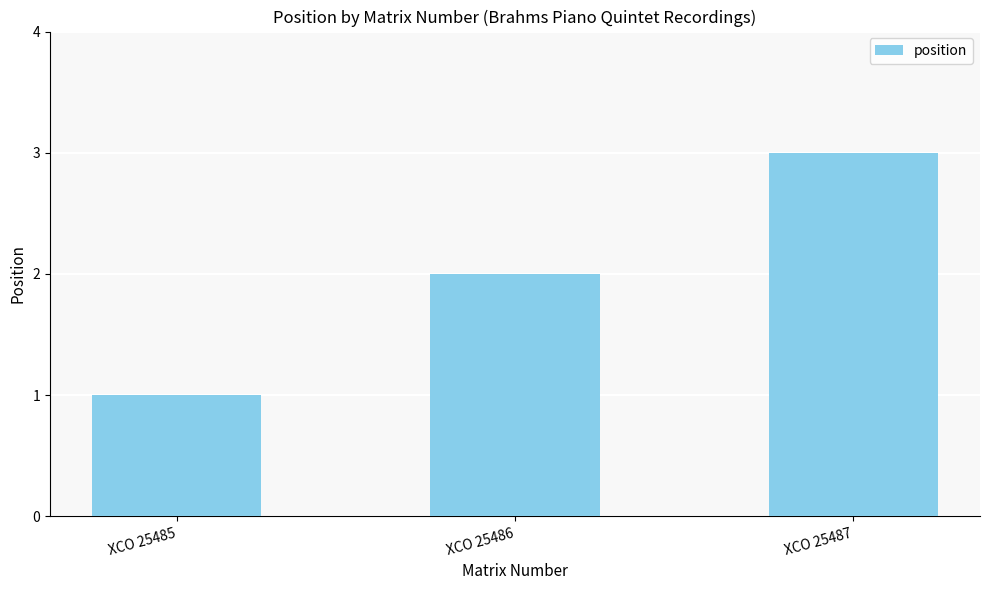

True or false: the data shows 1 at XCO 25485.

True